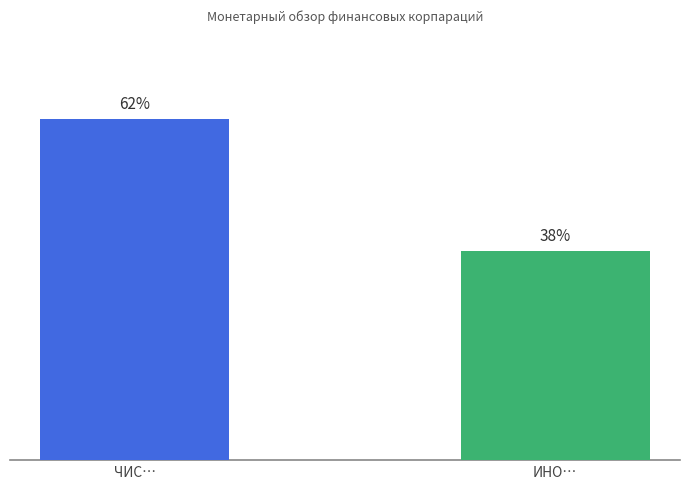

Which category has the highest value across all series?

ЧИС…